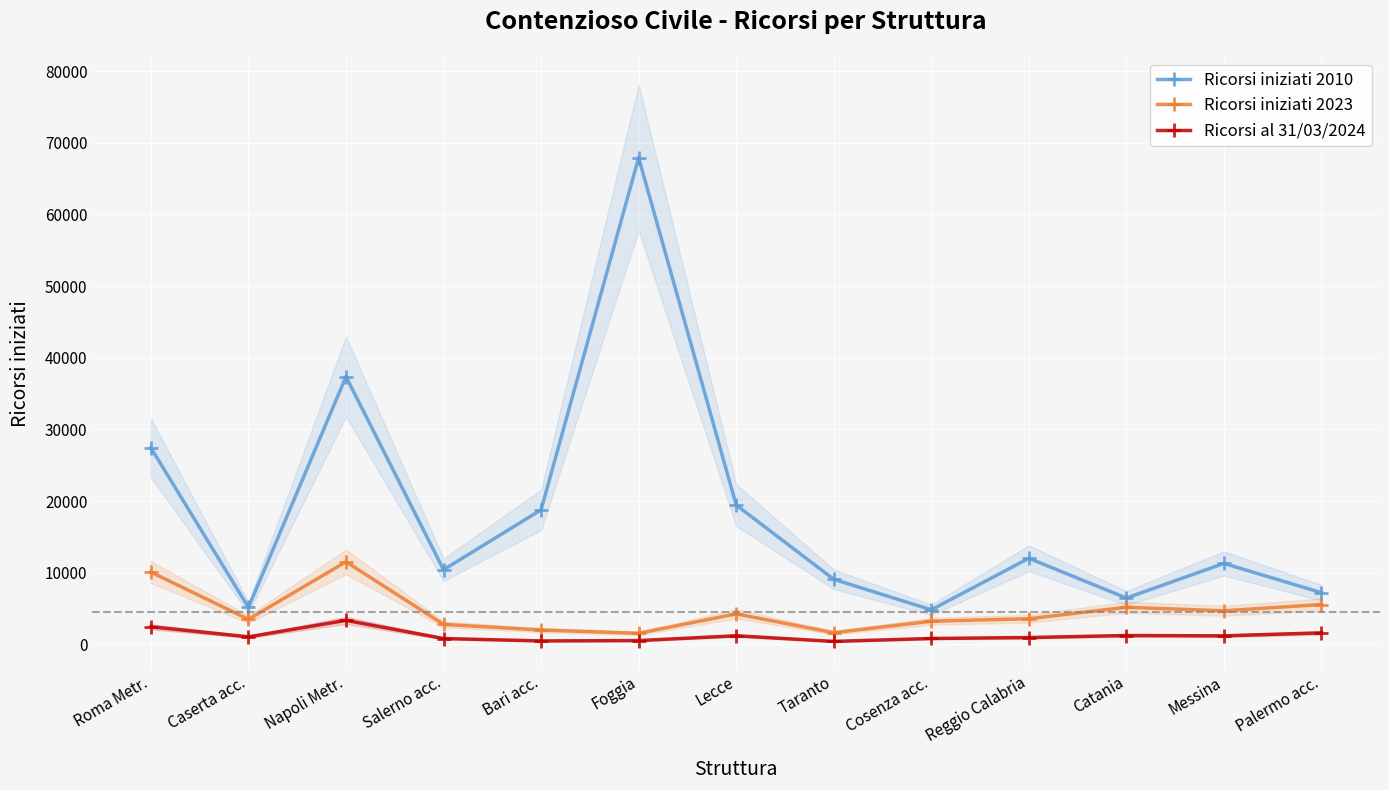

Which category has the lowest value across all series?

Taranto